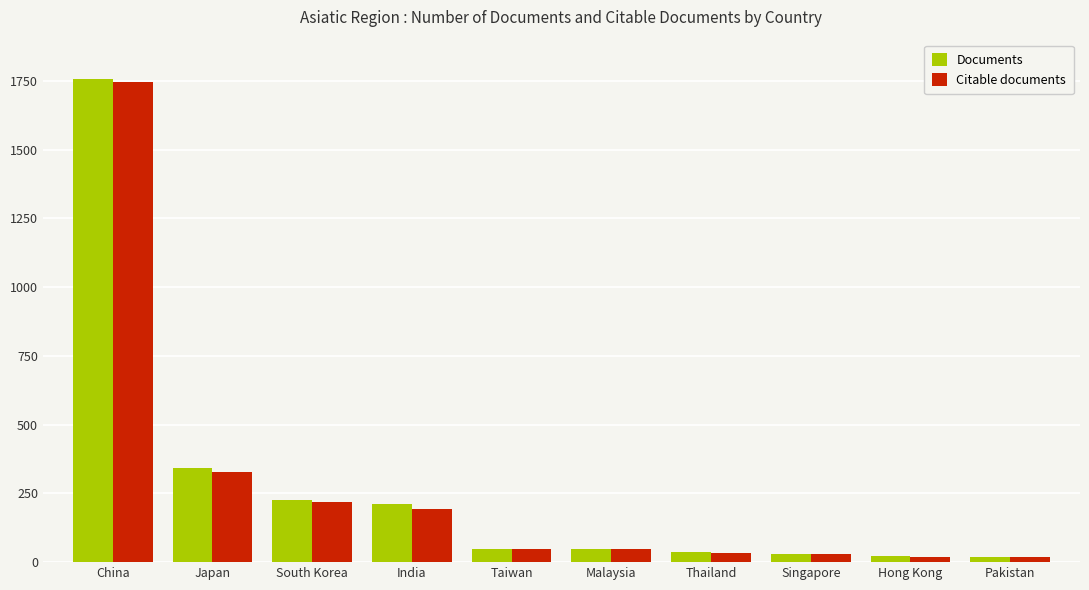

At which label does Documents reach its peak?

China